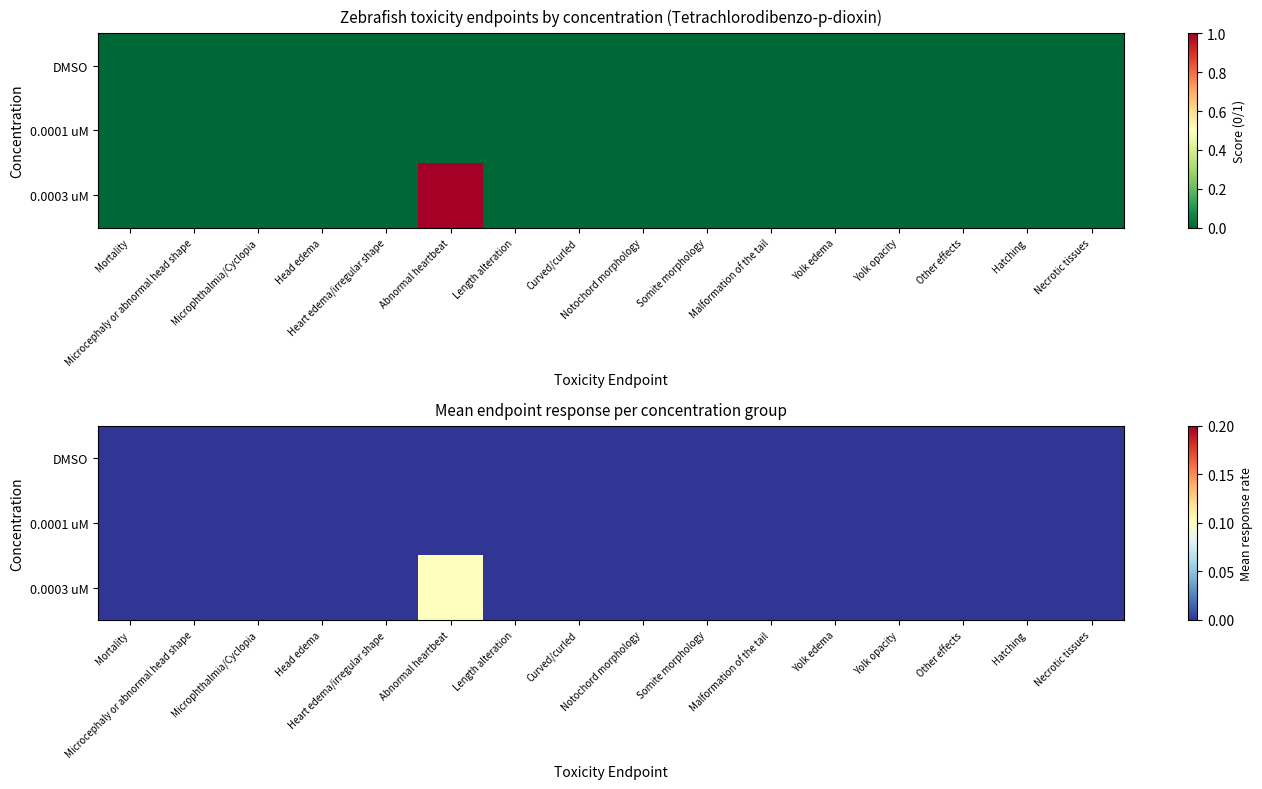

Is the value of DMSO at Length alteration greater than the value of 0.0001 uM at Microphthalmia/Cyclopia?

No